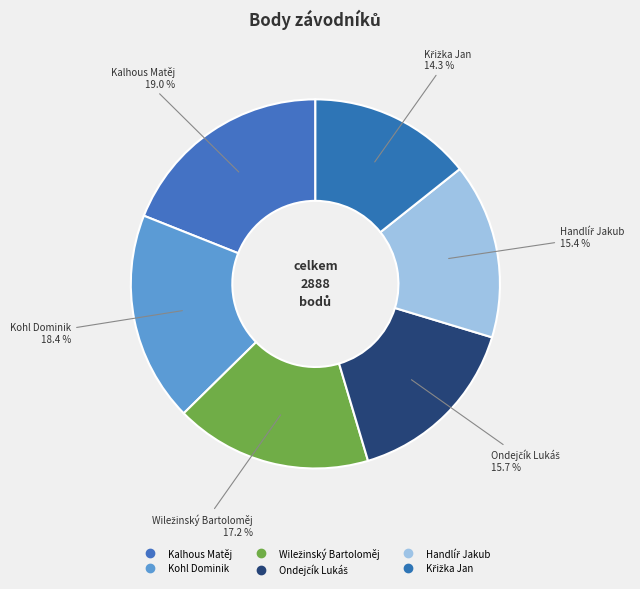

Which slice is the largest?

Kalhous Matěj